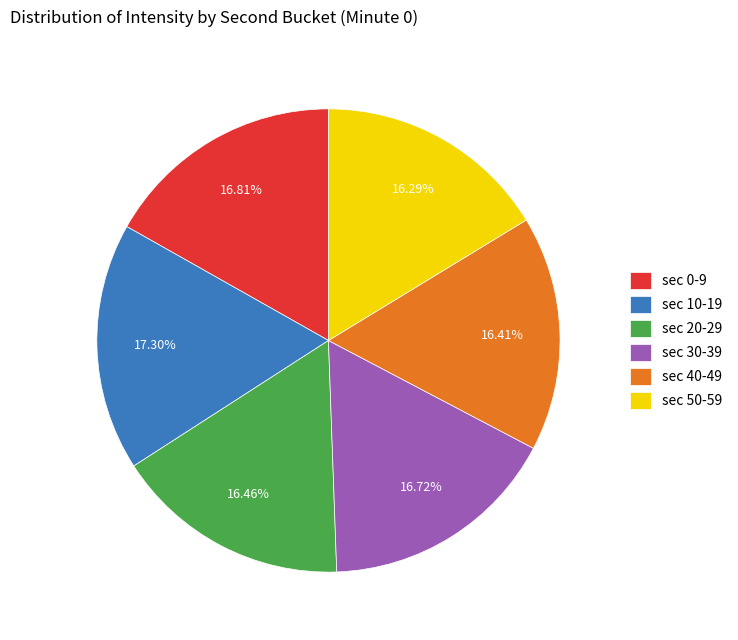

Is there any slice that represents more than half of the pie?

No